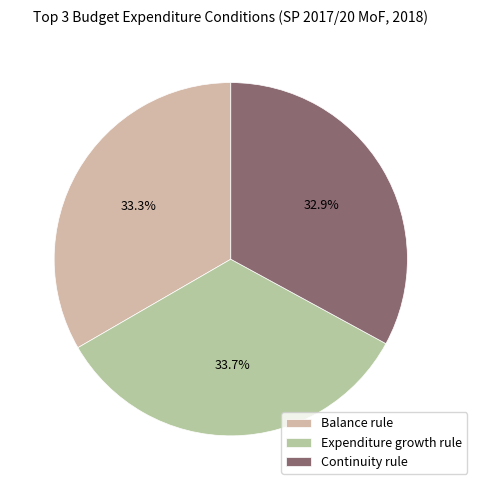

Is there a majority slice in this chart?

No